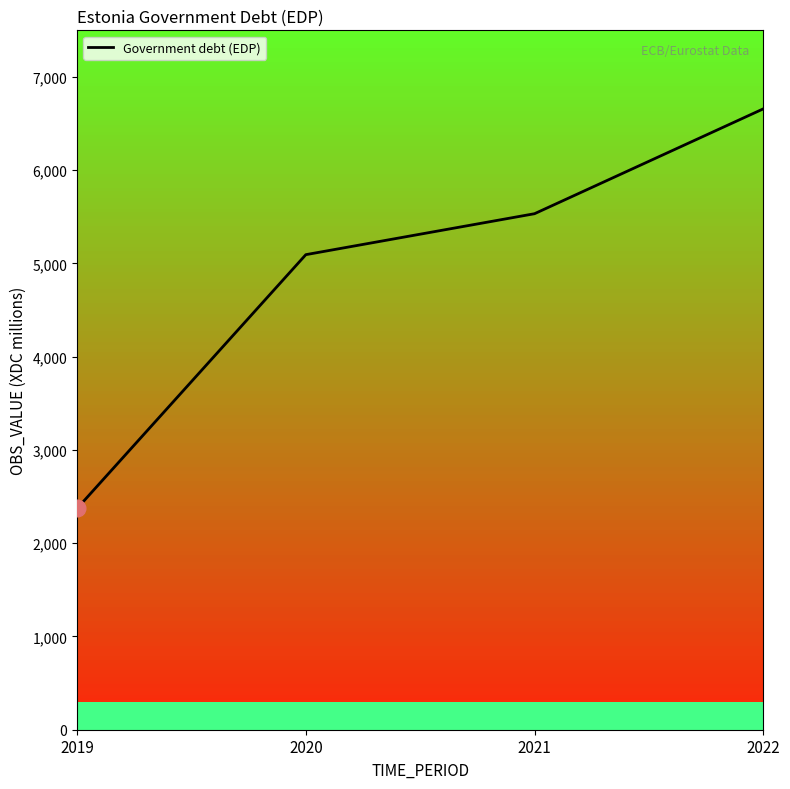

The value at 2020 is 3456.0. True or false?

False